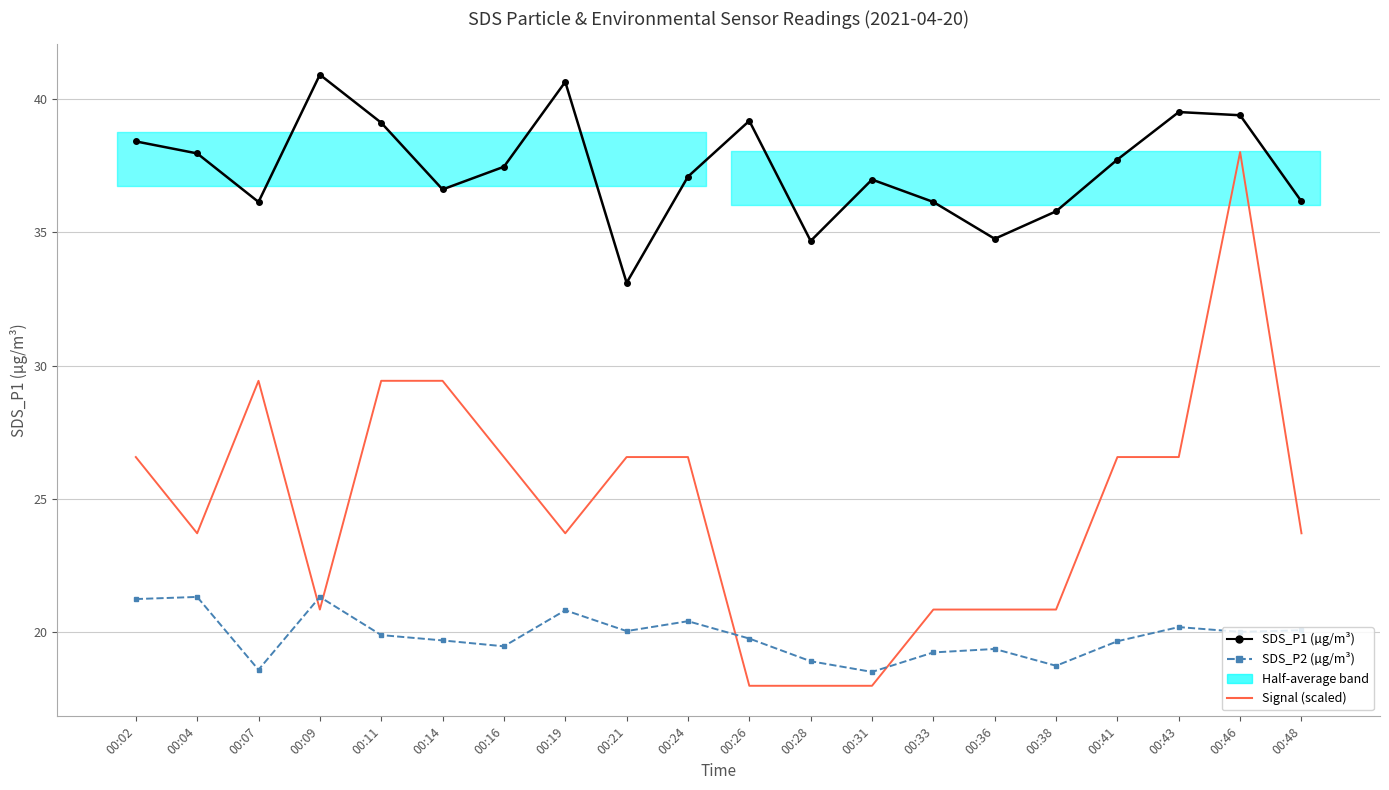

List the series in order of their peak value, lowest first.

SDS_P2 (µg/m³), Signal (scaled), SDS_P1 (µg/m³)